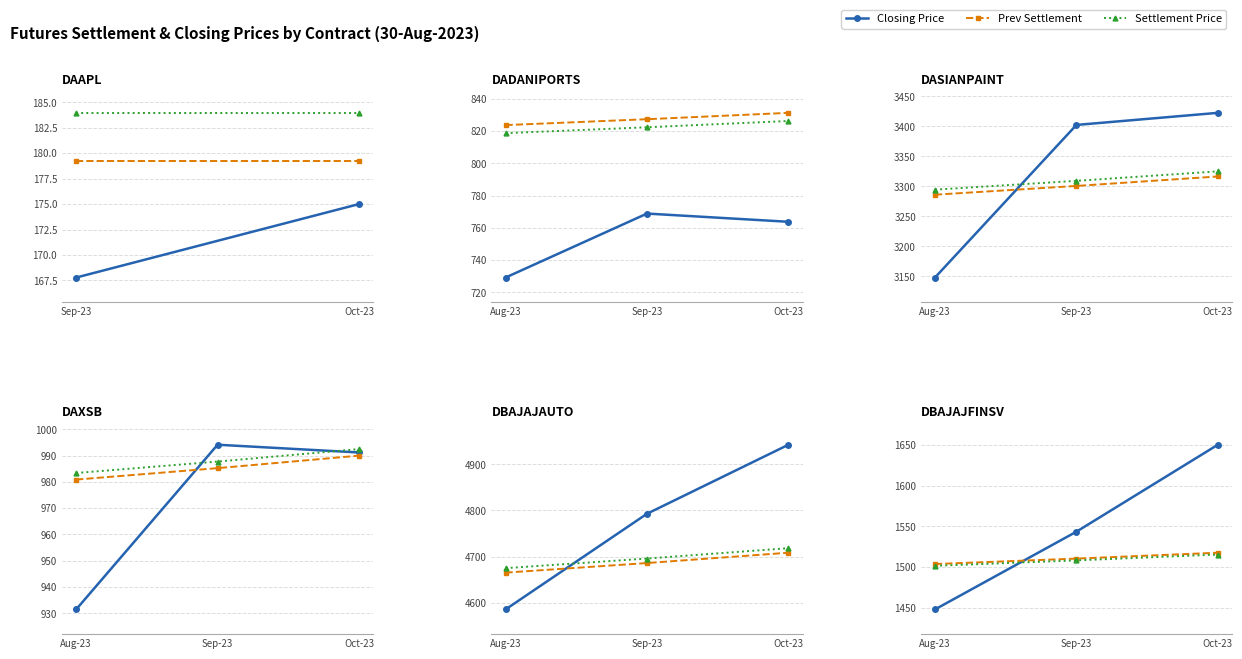

The value of Settlement Price at Sep-23 is 2322.7. True or false?

False